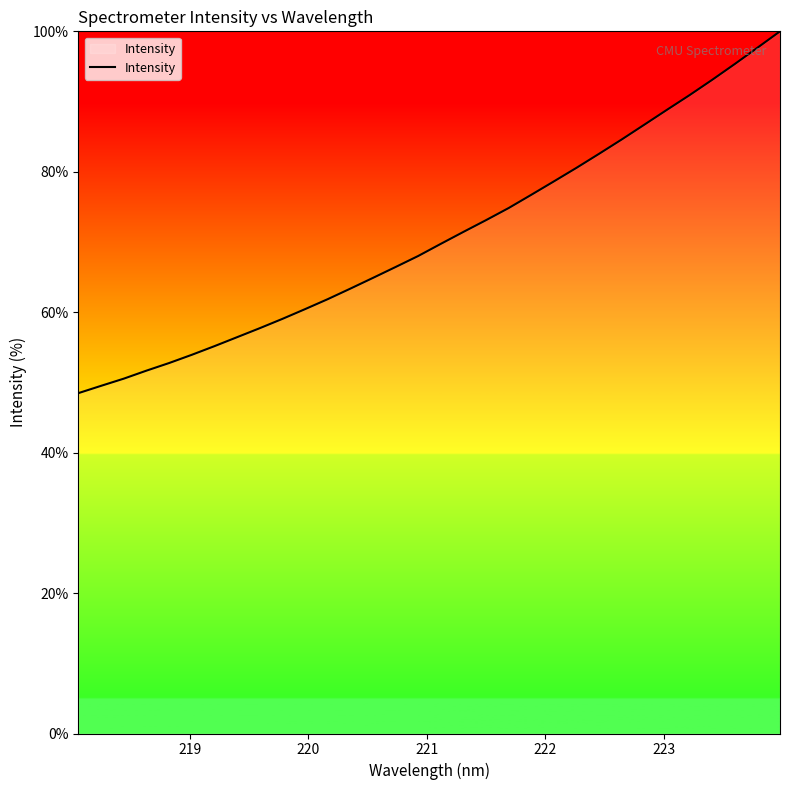

Reading right to left, what are all the values shown in this chart?

100.0	97.7	95.3	93.1	90.9	88.8	86.7	84.6	82.6	80.6	78.6	76.7	74.8	73.1	71.4	69.7	68.0	66.4	64.9	63.4	61.8	60.4	59.0	57.7	56.4	55.2	53.9	52.8	51.7	50.5	49.5	48.5